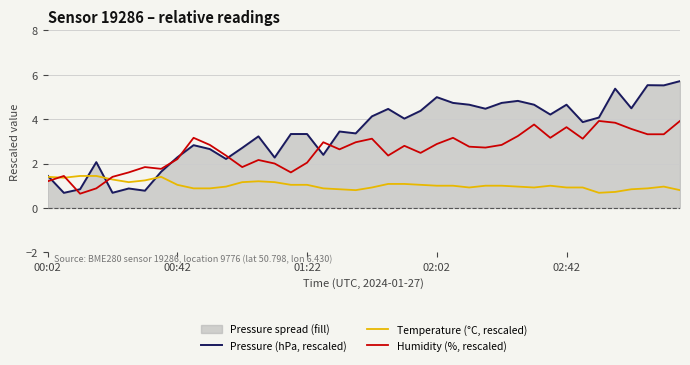

Is the value of Humidity (%, rescaled) at 02:42 greater than the value of Temperature (°C, rescaled) at 01:22?

Yes